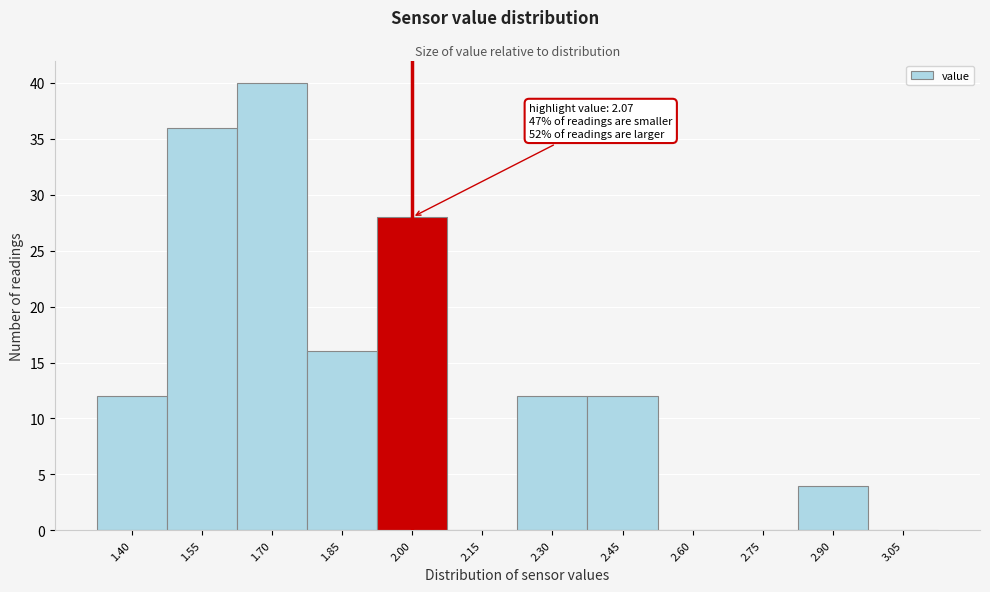

Reading right to left, list all the values displayed in this chart.

3.05=0	2.90=4	2.75=0	2.60=0	2.45=12	2.30=12	2.15=0	2.00=28	1.85=16	1.70=40	1.55=36	1.40=12